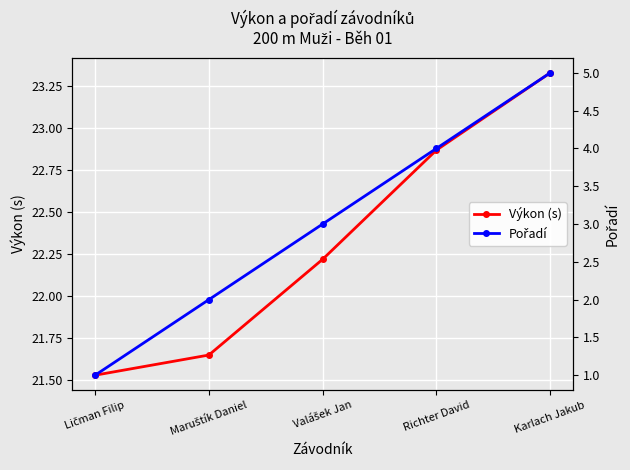

How many Výkon (s) values are between 21 and 22?

2